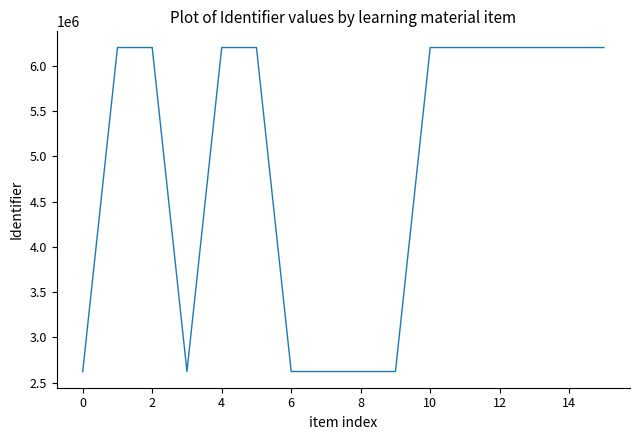

What is the difference between the maximum and minimum values?

3577084